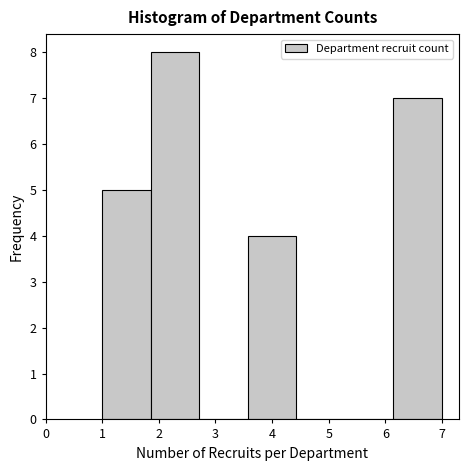

Reading left to right, transcribe this chart: for each bar, give the range it covers on the x-axis and its height. Neither the bar edges nor the heights are printed on the chart, so give them approximately, as read against the axes.

1.0 to 1.9: 5
1.9 to 2.7: 8
2.7 to 3.6: 0
3.6 to 4.4: 4
4.4 to 5.3: 0
5.3 to 6.1: 0
6.1 to 7.0: 7